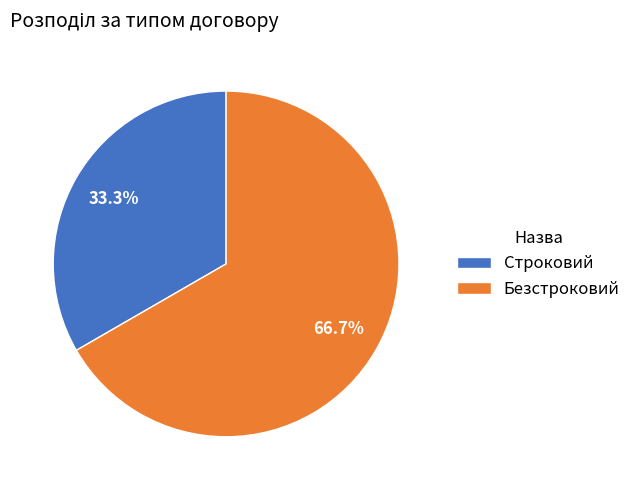

To the nearest percent, what portion does Безстроковий represent?

67%